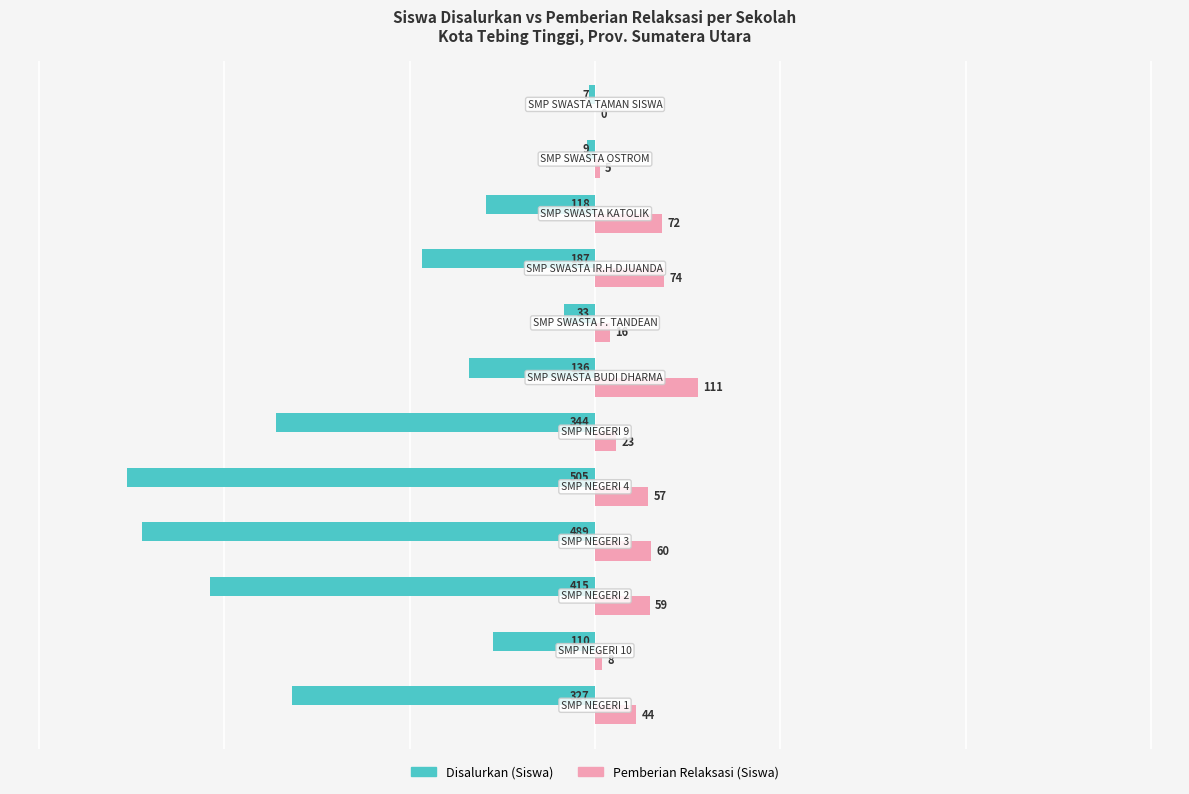

What is the maximum value shown in the chart?

111